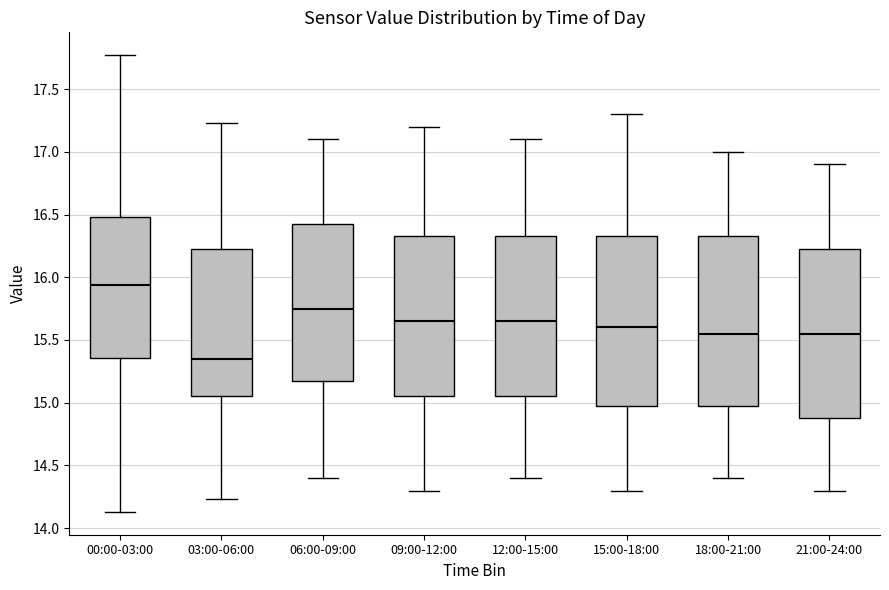

Reading left to right, transcribe this box plot: for each box, give where its median line is, the range the box spans, and where its two whiskers end, as read against the y-axis. The values are not printed on the chart, so give them approximately, as read against the axis.

00:00-03:00: median 15.95, box 15.35 to 16.50, whiskers 14.15 to 17.75
03:00-06:00: median 15.35, box 15.05 to 16.25, whiskers 14.25 to 17.25
06:00-09:00: median 15.75, box 15.20 to 16.45, whiskers 14.40 to 17.10
09:00-12:00: median 15.65, box 15.05 to 16.35, whiskers 14.30 to 17.20
12:00-15:00: median 15.65, box 15.05 to 16.35, whiskers 14.40 to 17.10
15:00-18:00: median 15.60, box 15.00 to 16.35, whiskers 14.30 to 17.30
18:00-21:00: median 15.55, box 15.00 to 16.35, whiskers 14.40 to 17.00
21:00-24:00: median 15.55, box 14.90 to 16.25, whiskers 14.30 to 16.90